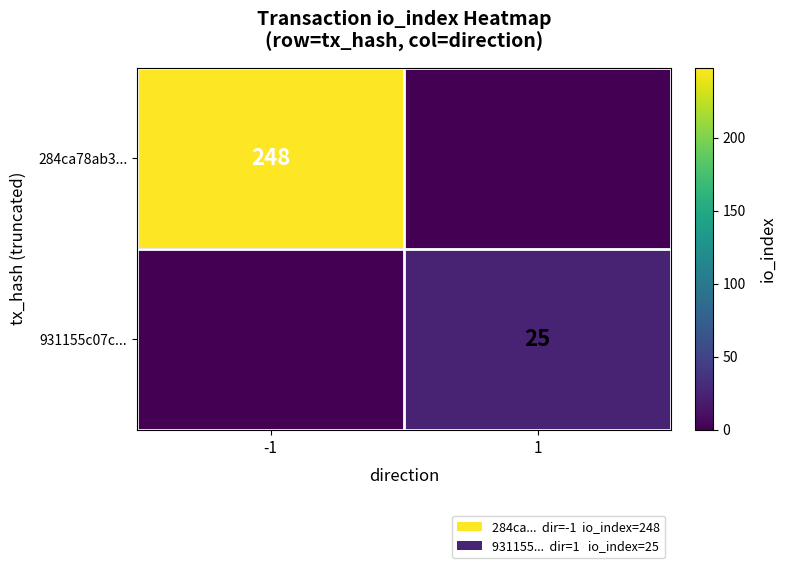

The value of 284ca78ab3... at -1 is 248. True or false?

True